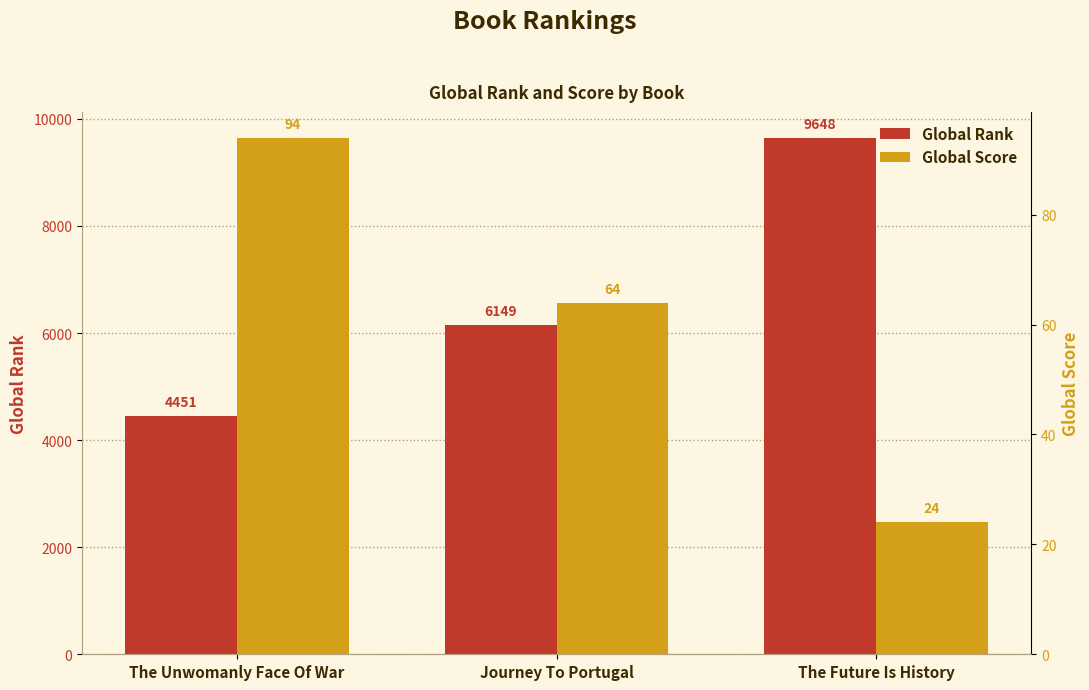

List the series in order of their peak value, lowest first.

Global Score, Global Rank